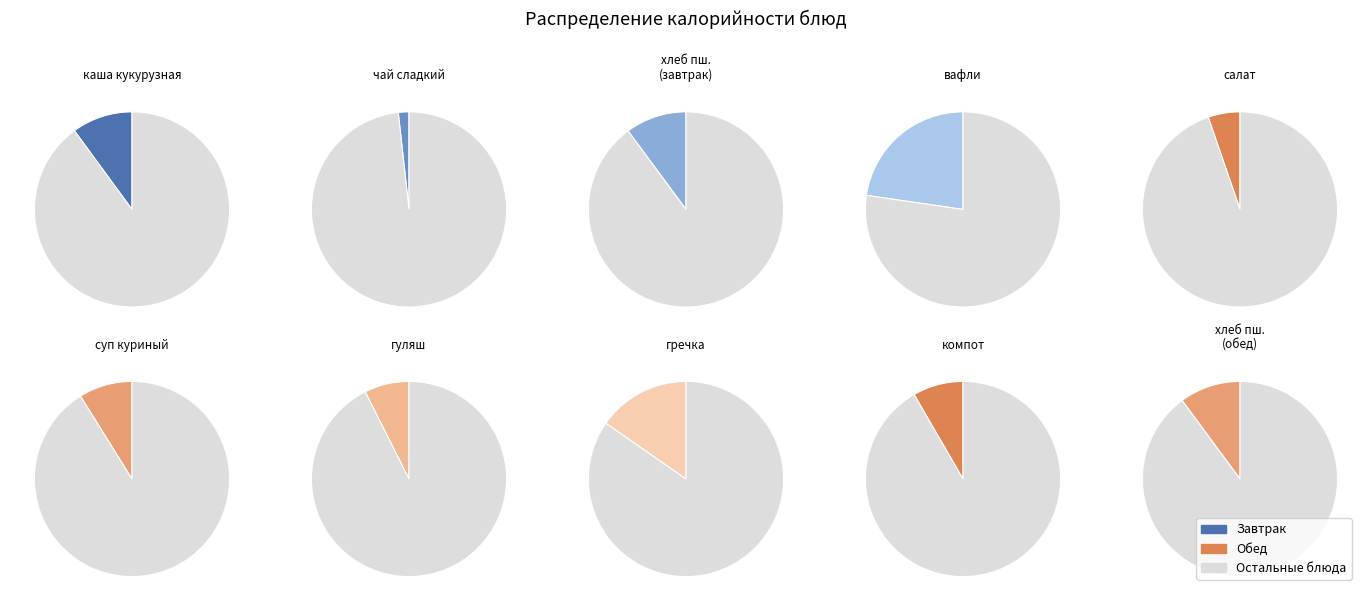

Which category has the biggest portion of the pie?

вафли